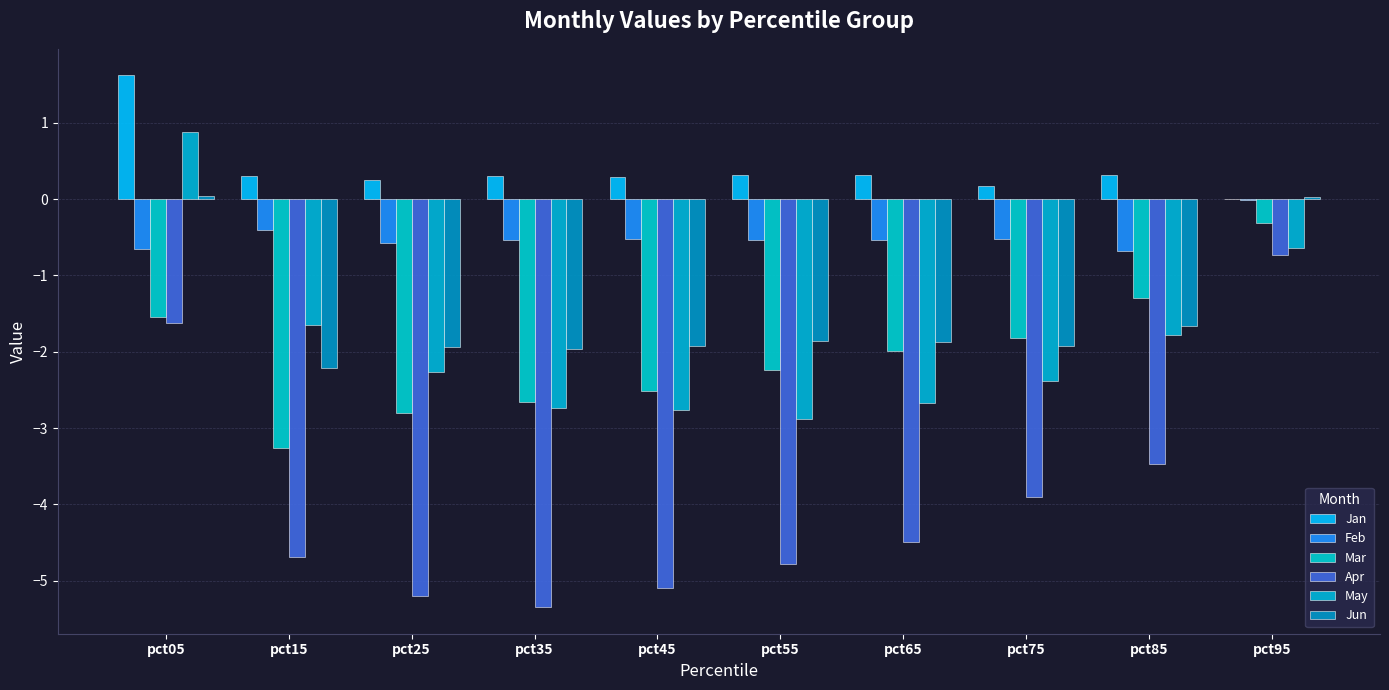

Where is Jan nearest to the value 0?

pct95